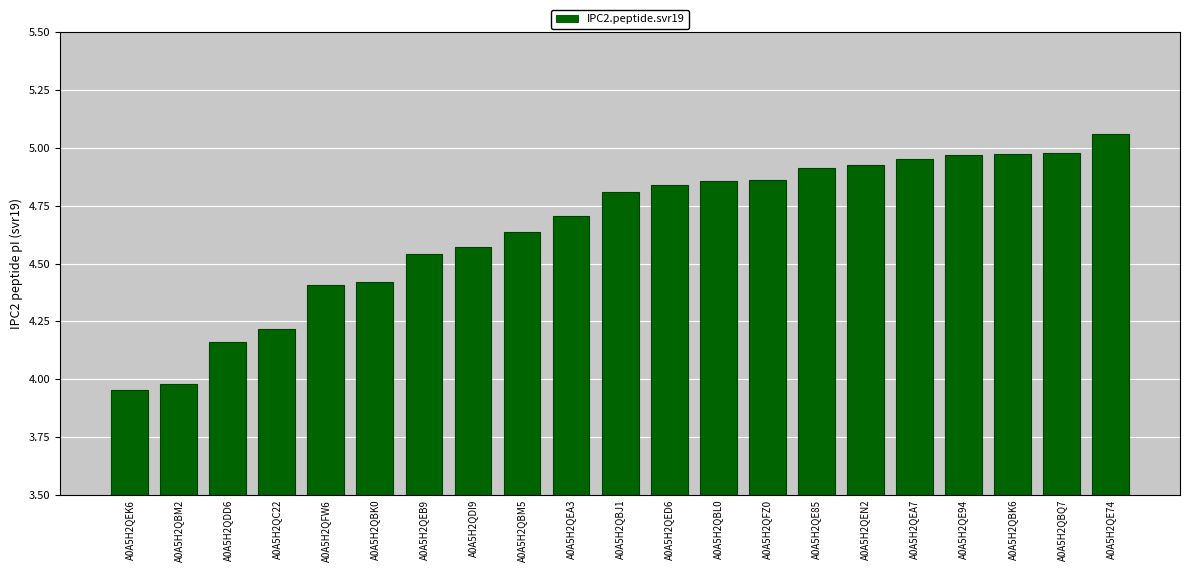

Which category has the highest value across all series?

A0A5H2QE74